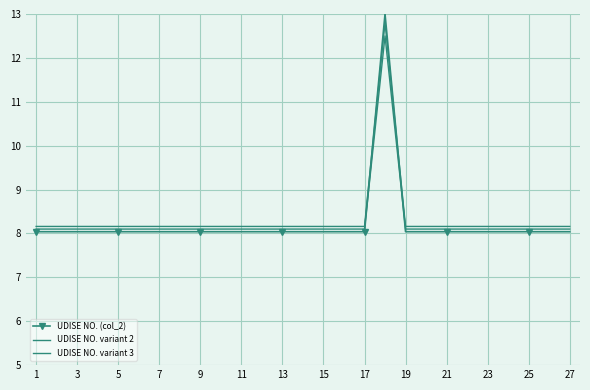

How many data points does each series have?

27